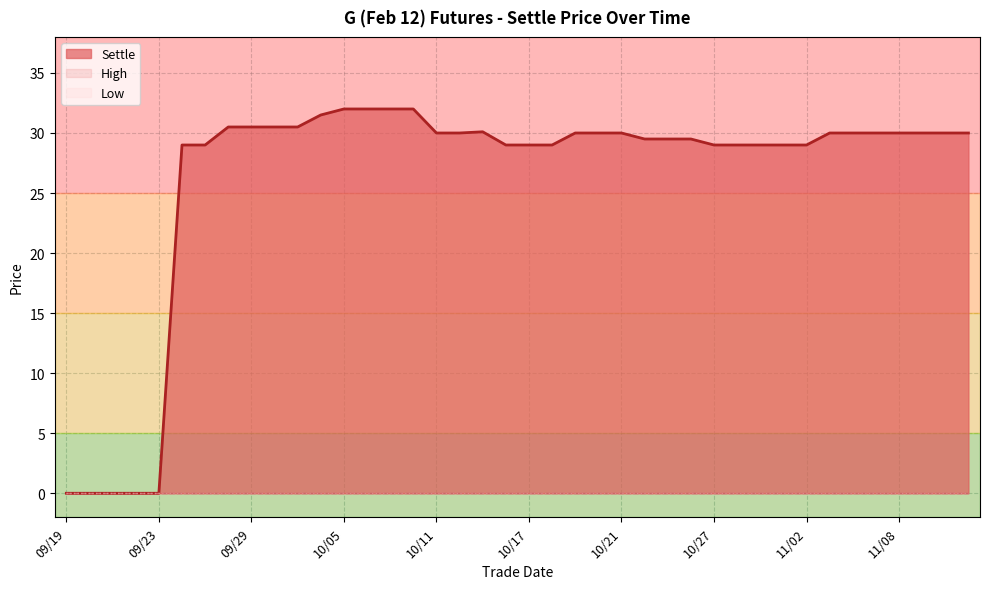

Reading left to right, list all the values displayed in this chart.

Settle: 09/19=0.0	09/20=0.0	09/21=0.0	09/22=0.0	09/23=0.0	09/26=29.0	09/27=29.0	09/28=30.5	09/29=30.5	09/30=30.5	10/03=30.5	10/04=31.5	10/05=32.0	10/06=32.0	10/07=32.0	10/10=32.0	10/11=30.0	10/12=30.0	10/13=30.1	10/14=29.0	10/17=29.0	10/18=29.0	10/19=30.0	10/20=30.0	10/21=30.0	10/24=29.5	10/25=29.5	10/26=29.5	10/27=29.0	10/28=29.0	10/31=29.0	11/01=29.0	11/02=29.0	11/03=30.0	11/04=30.0	11/07=30.0	11/08=30.0	11/09=30.0	11/10=30.0	11/11=30.0
High: 09/19=0.0	09/20=0.0	09/21=0.0	09/22=0.0	09/23=0.0	09/26=0.0	09/27=0.0	09/28=0.0	09/29=0.0	09/30=0.0	10/03=0.0	10/04=0.0	10/05=0.0	10/06=0.0	10/07=0.0	10/10=0.0	10/11=0.0	10/12=0.0	10/13=0.0	10/14=0.0	10/17=0.0	10/18=0.0	10/19=0.0	10/20=0.0	10/21=0.0	10/24=0.0	10/25=0.0	10/26=0.0	10/27=0.0	10/28=0.0	10/31=0.0	11/01=0.0	11/02=0.0	11/03=0.0	11/04=0.0	11/07=0.0	11/08=0.0	11/09=0.0	11/10=0.0	11/11=0.0
Low: 09/19=0.0	09/20=0.0	09/21=0.0	09/22=0.0	09/23=0.0	09/26=0.0	09/27=0.0	09/28=0.0	09/29=0.0	09/30=0.0	10/03=0.0	10/04=0.0	10/05=0.0	10/06=0.0	10/07=0.0	10/10=0.0	10/11=0.0	10/12=0.0	10/13=0.0	10/14=0.0	10/17=0.0	10/18=0.0	10/19=0.0	10/20=0.0	10/21=0.0	10/24=0.0	10/25=0.0	10/26=0.0	10/27=0.0	10/28=0.0	10/31=0.0	11/01=0.0	11/02=0.0	11/03=0.0	11/04=0.0	11/07=0.0	11/08=0.0	11/09=0.0	11/10=0.0	11/11=0.0